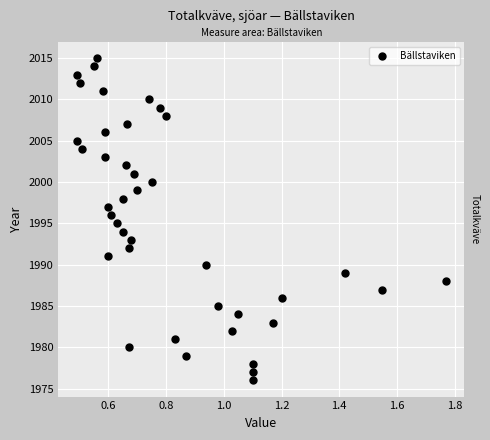

What is the range of Y values (max minus min)?

39